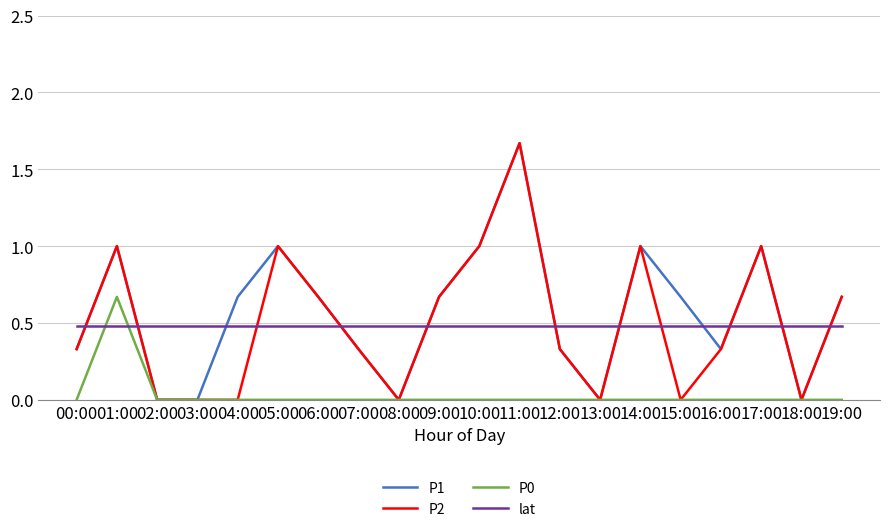

Which category has the highest value across all series?

11:00